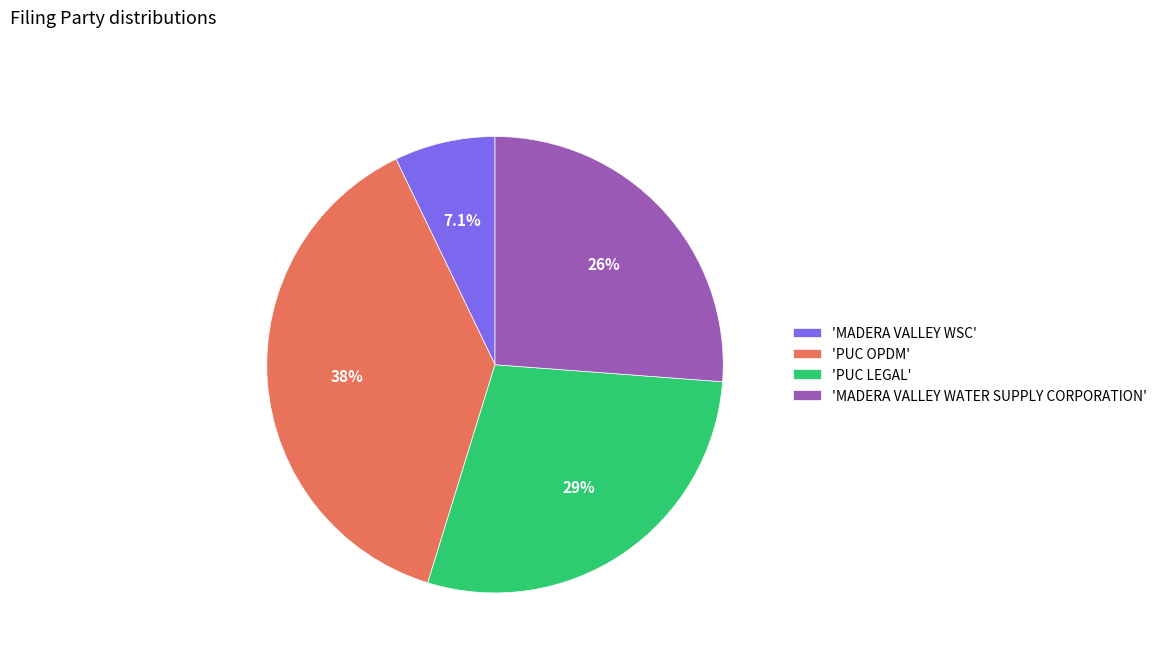

Does any single category account for the majority?

No